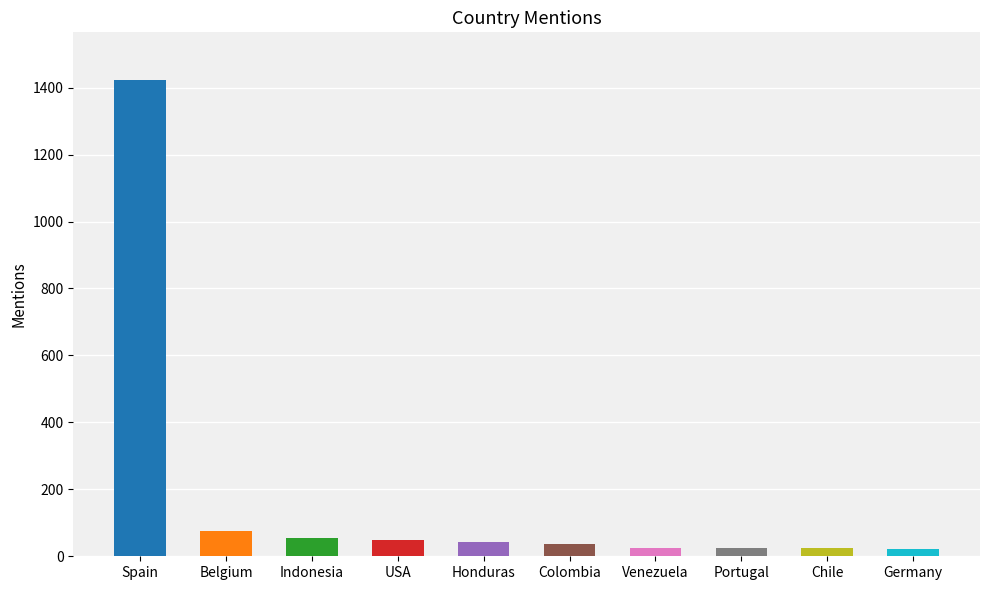

What is the difference between the maximum and second lowest values?

1399